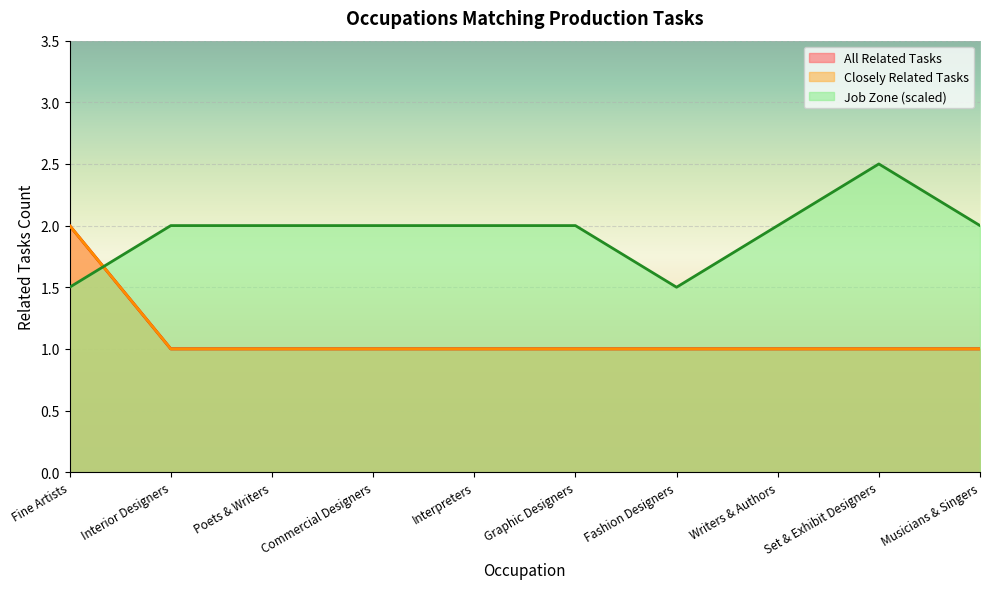

Count the number of values greater than 1.

1